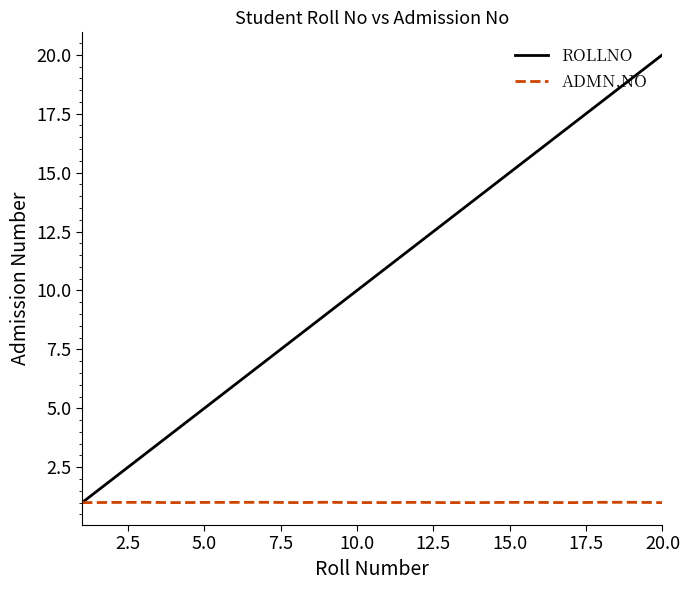

What is the greatest value displayed?

20.0